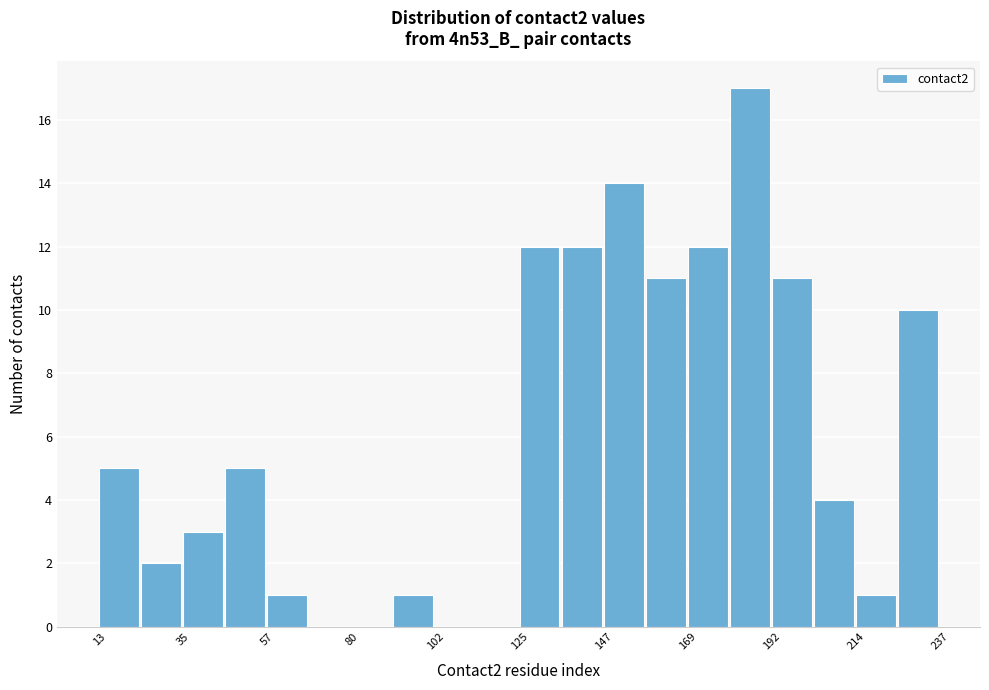

Around what value on the x-axis is the tallest bar? Give the approximate position of its centre, as read against the axis.

185